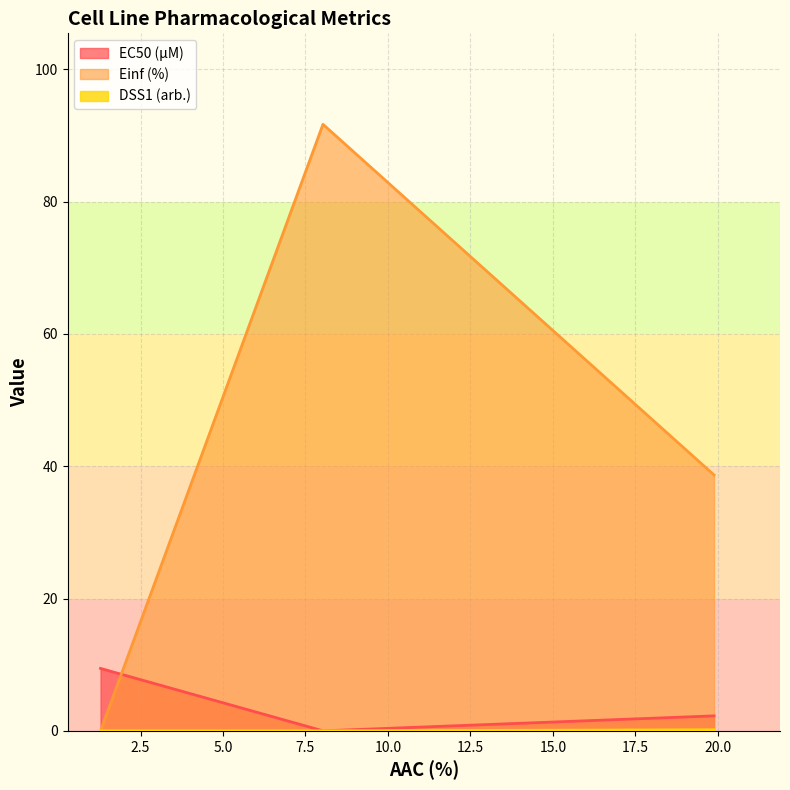

How many positive values does the Einf (%) series have?

2